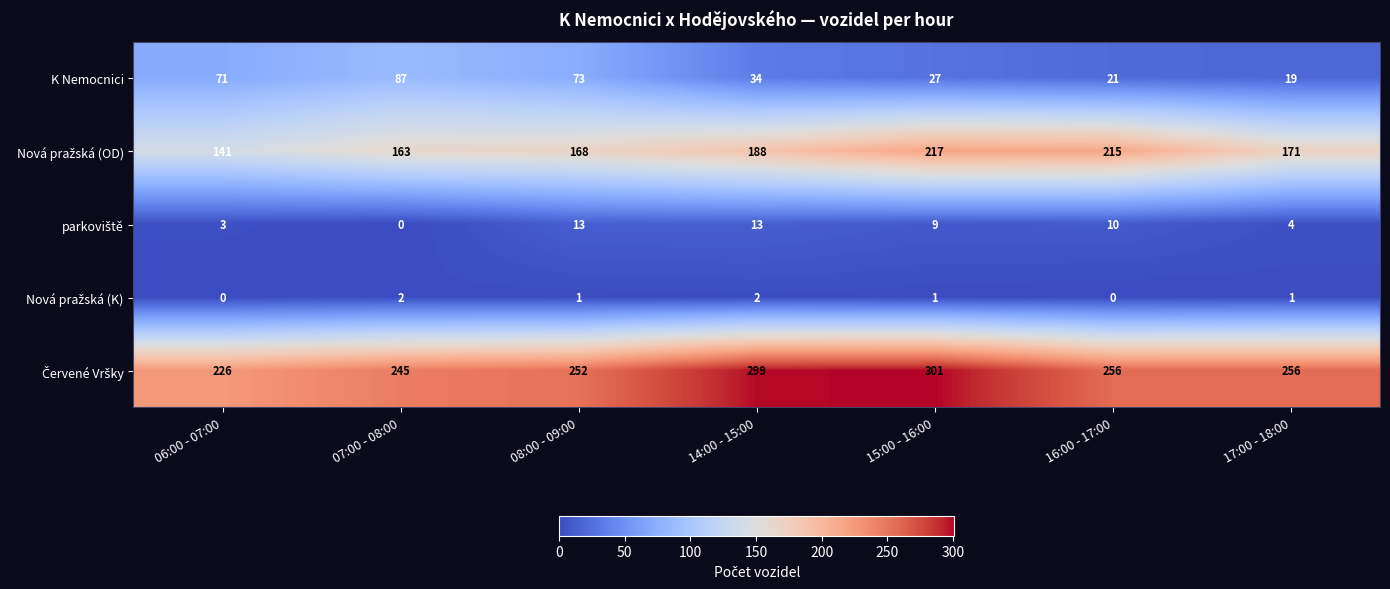

What is the difference between the highest and lowest values at 06:00 - 07:00?

226